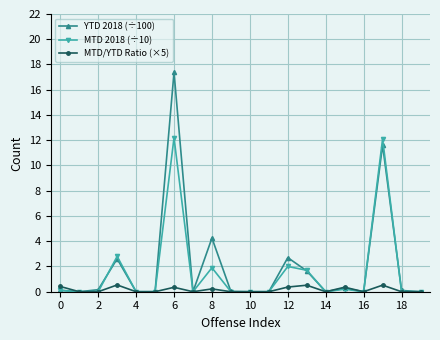

List the series in order of their peak value, highest first.

YTD 2018 (÷100), MTD 2018 (÷10), MTD/YTD Ratio (×5)